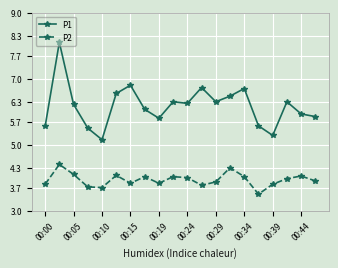

True or false: P2 and P1 intersect in this chart.

False